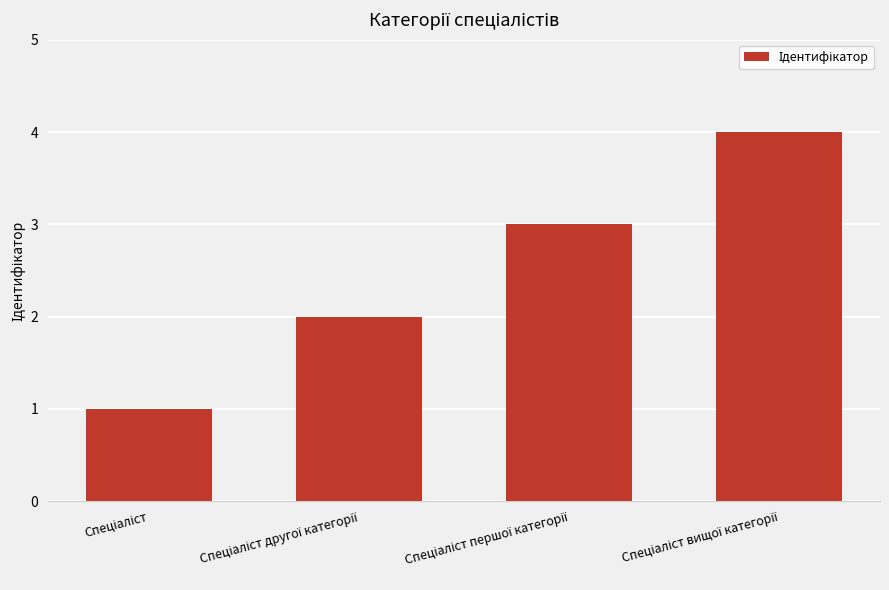

What is the difference between the maximum and minimum values?

3